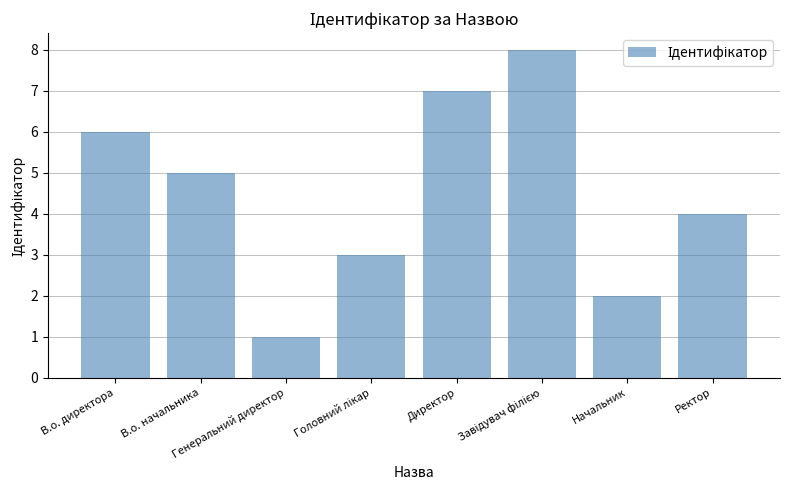

What is the label of the 1st bar from the left?

В.о. директора